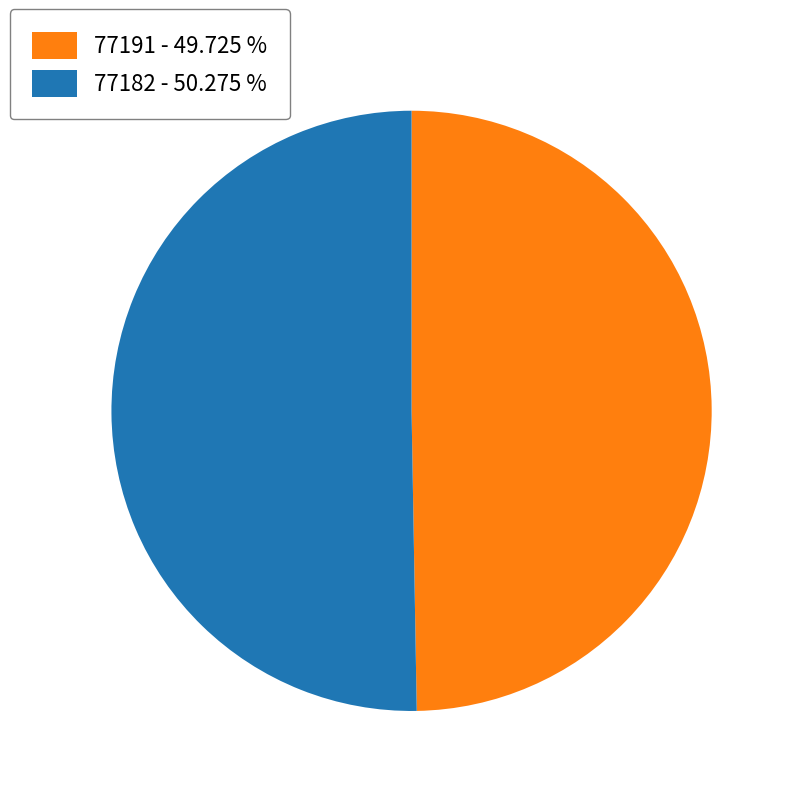

Which category accounts for the majority?

77182